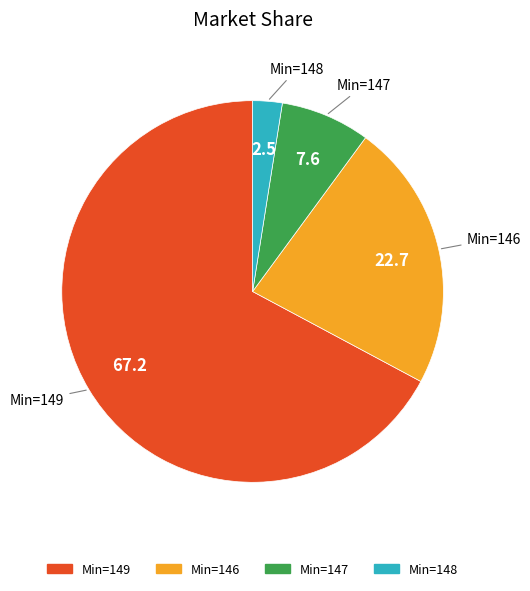

Is there any slice that represents more than half of the pie?

Yes